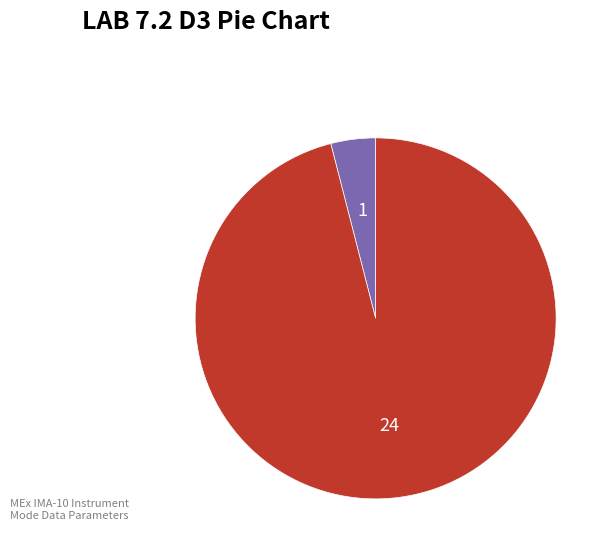

Does any single category account for the majority?

Yes